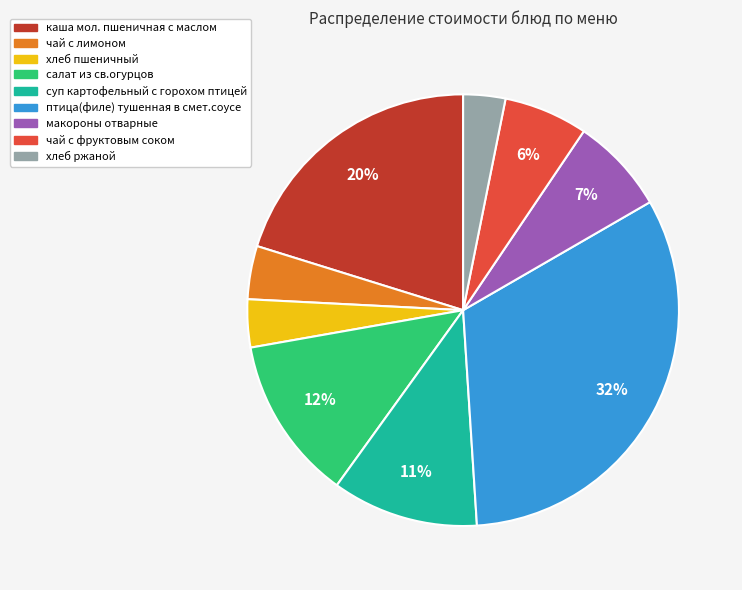

Does птица(филе) тушенная в смет.соусе account for over 50% of the chart?

No